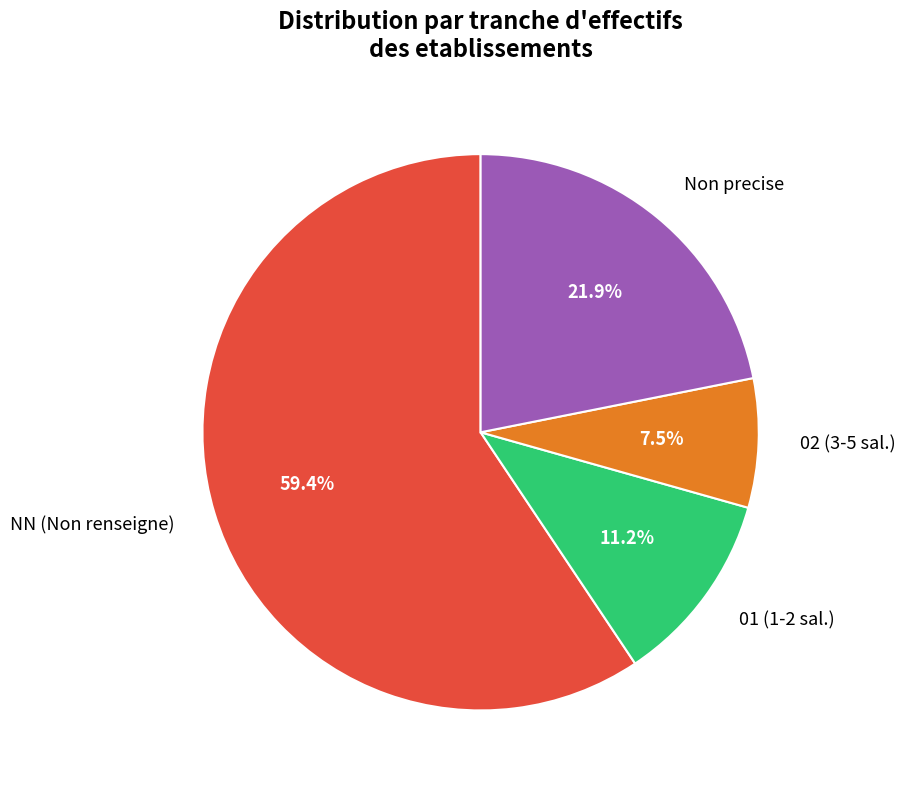

Is 02 (3-5 sal.) the majority of the pie?

No